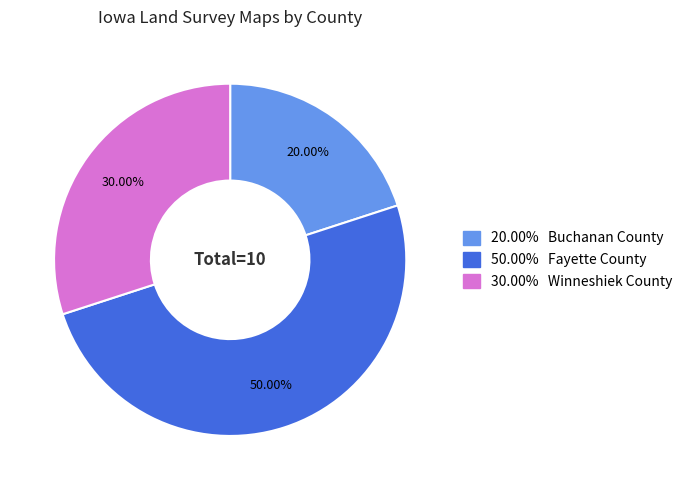

Combined, do 20.00% Buchanan County and 50.00% Fayette County account for over 50%?

Yes